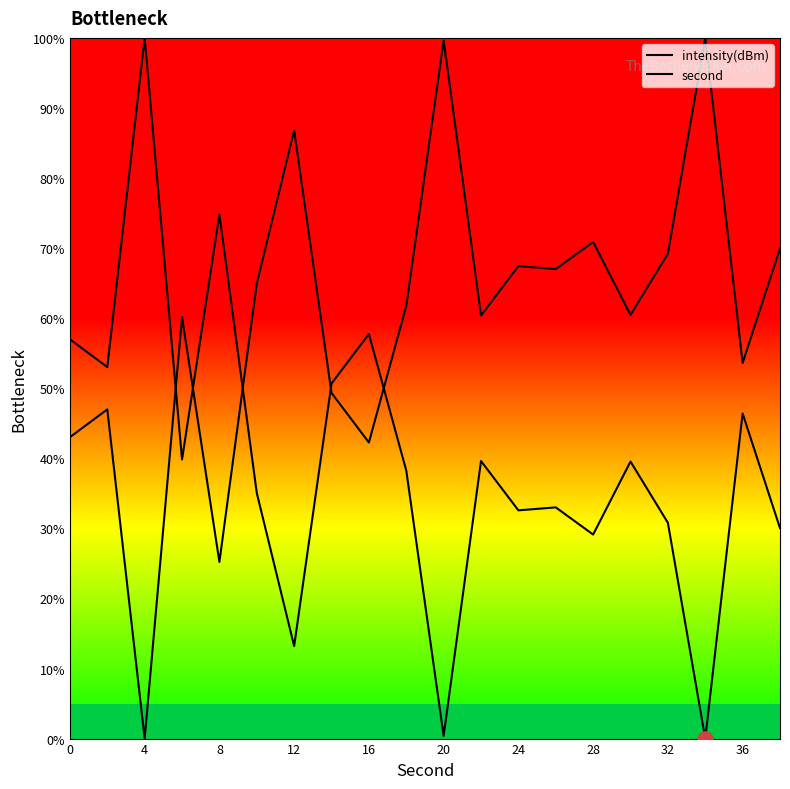

Which series contains the lowest Y value?

intensity(dBm)